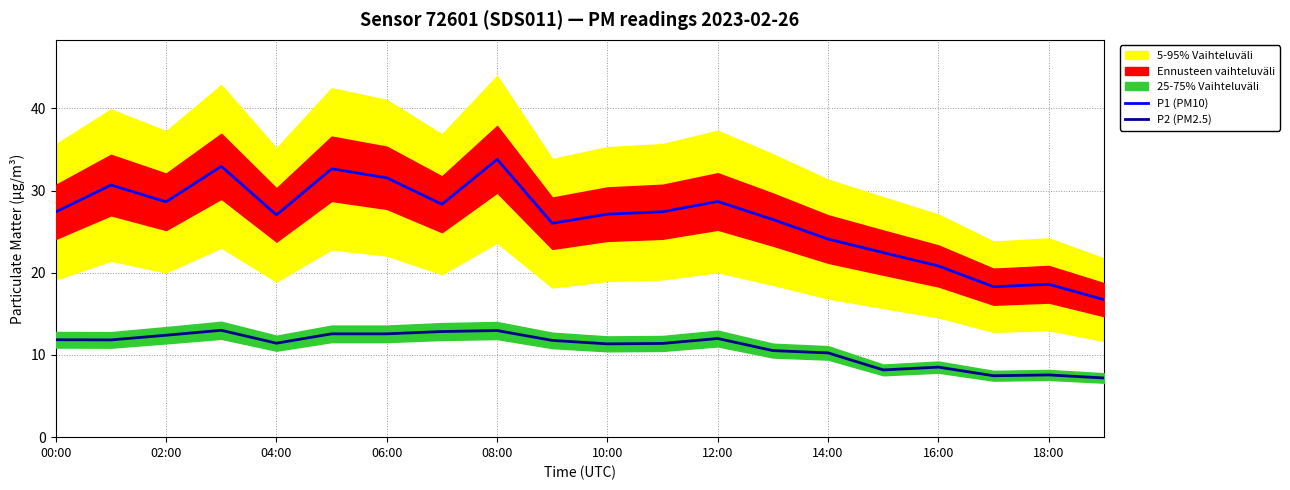

At how many categories does at least one series exceed 25?

14